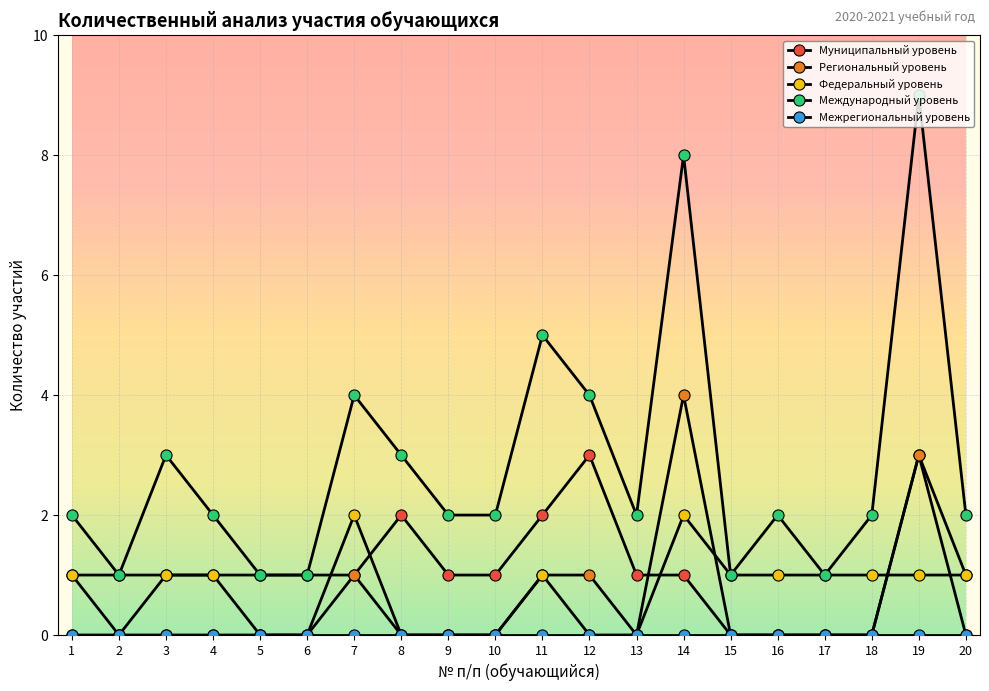

What is the difference between the maximum and second lowest values in the Муниципальный уровень series?

3